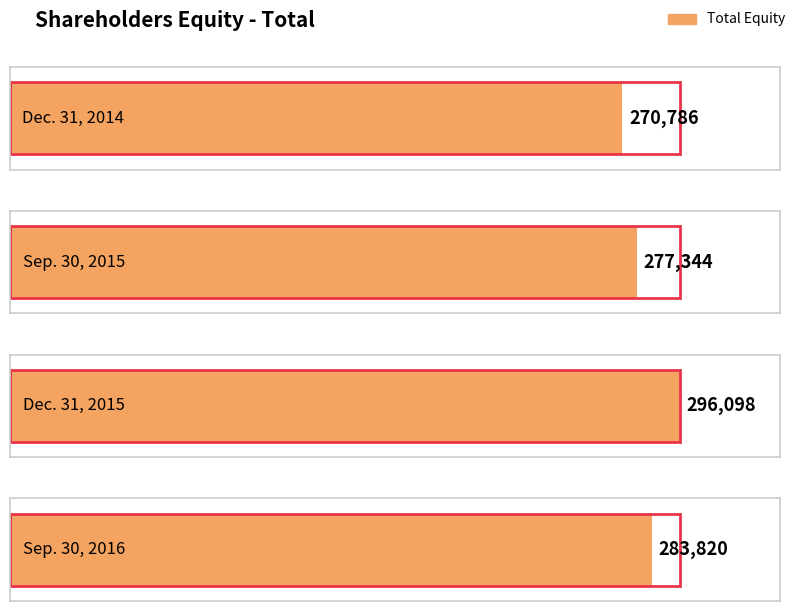

Does the chart contain stacked bars?

No